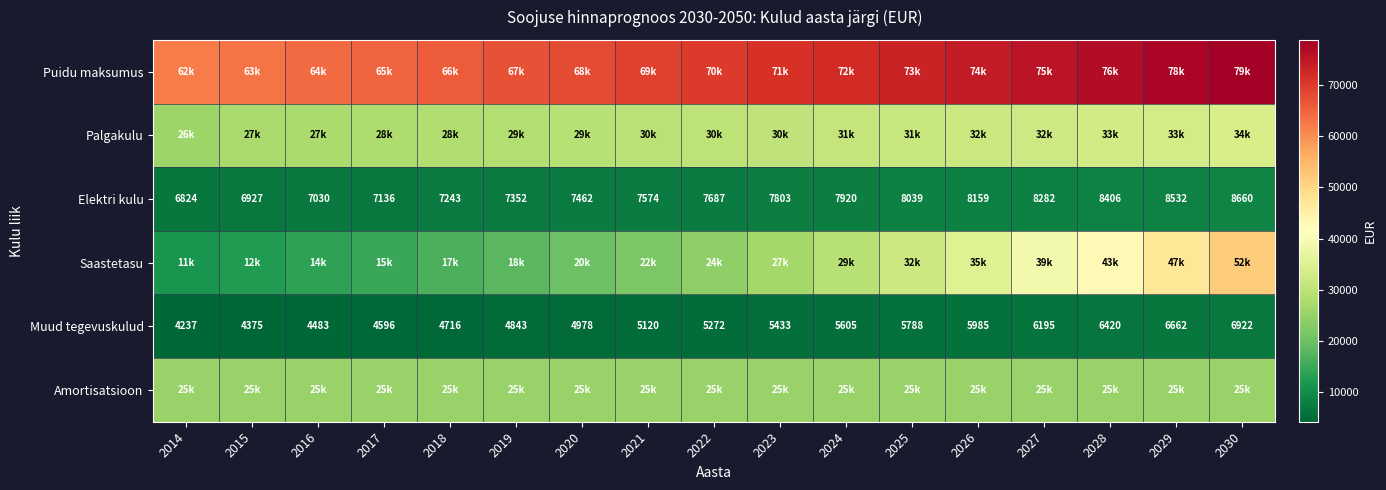

At which category is the sum across all series the highest?

2030